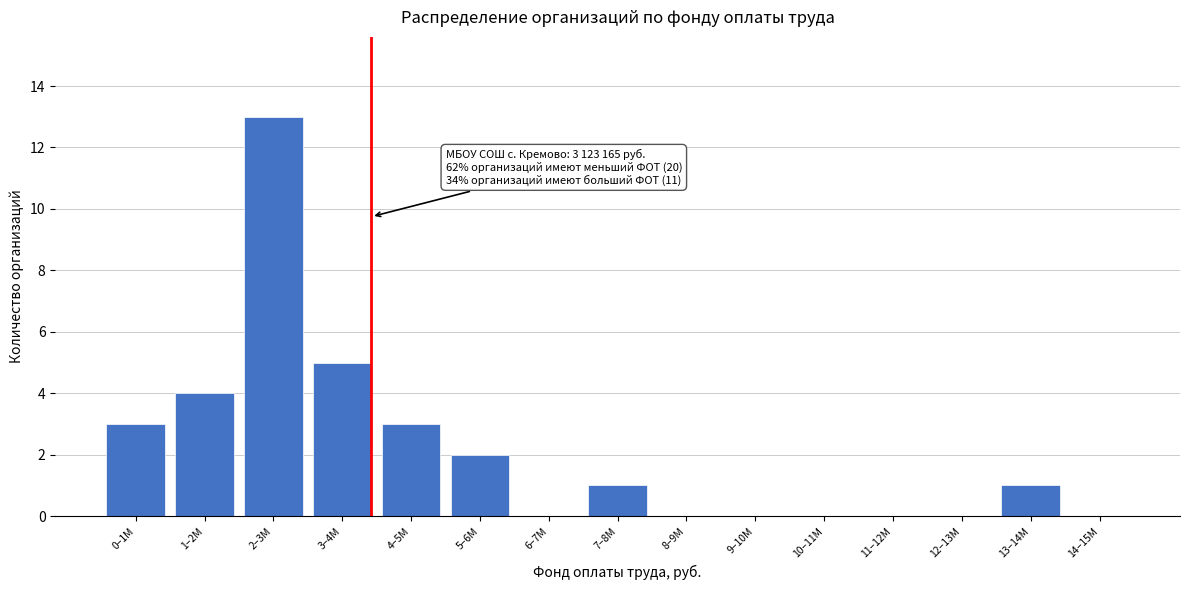

Reading left to right, list all the values displayed in this chart.

0–1M=3	1–2M=4	2–3M=13	3–4M=5	4–5M=3	5–6M=2	6–7M=0	7–8M=1	8–9M=0	9–10M=0	10–11M=0	11–12M=0	12–13M=0	13–14M=1	14–15M=0